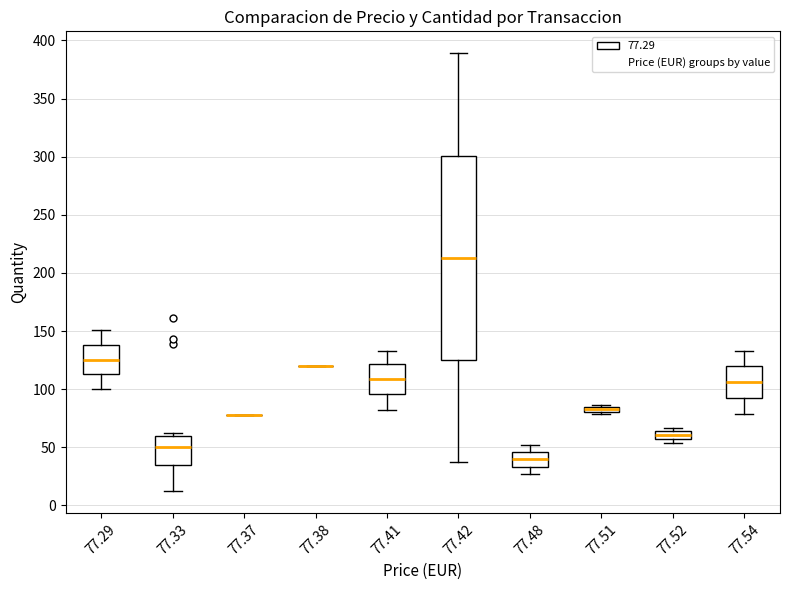

Which box is the tallest, from its lower edge to its upper edge?

77.42